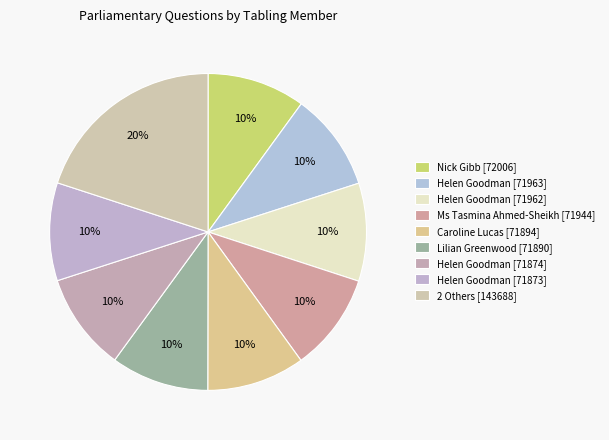

Count the number of slices in the pie.

9